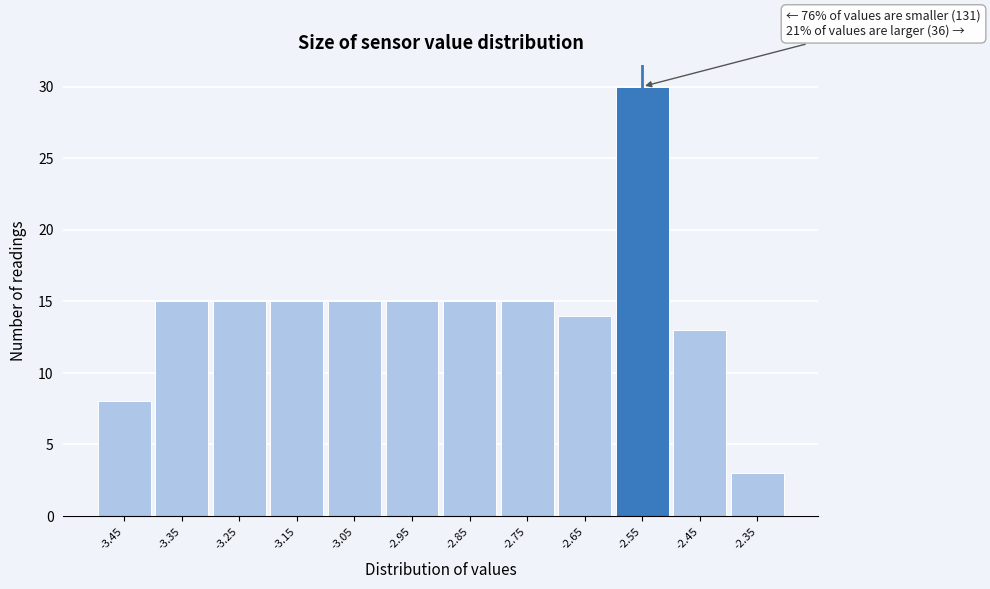

Reading left to right, transcribe all the data shown in this chart.

8	15	15	15	15	15	15	15	14	30	13	3